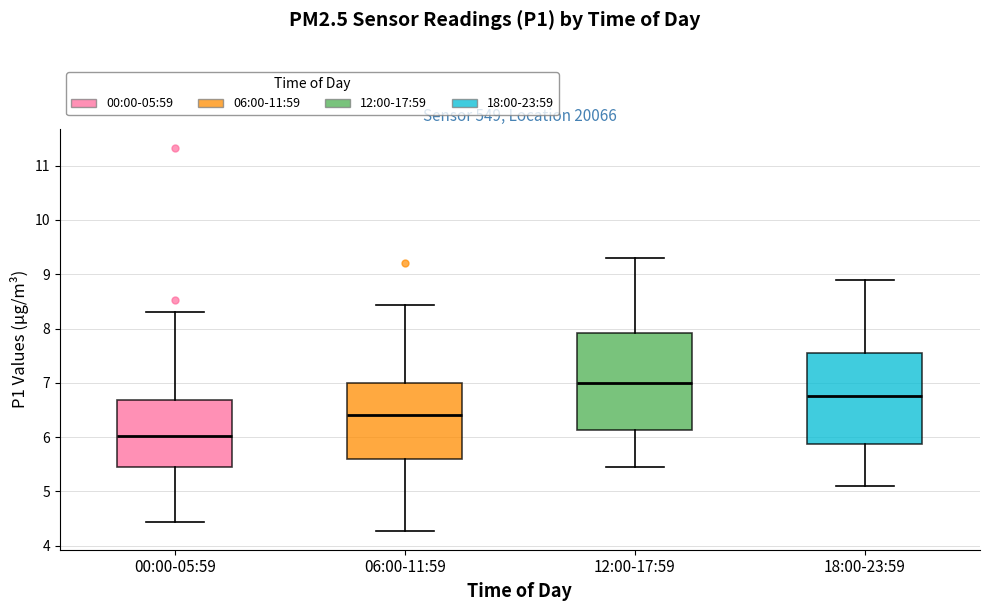

Reading left to right, transcribe this box plot: for each box, give where its median line is, the range the box spans, and where its two whiskers end, as read against the y-axis. The values are not printed on the chart, so give them approximately, as read against the axis.

00:00-05:59: median 6.0, box 5.5 to 6.7, whiskers 4.4 to 8.3
06:00-11:59: median 6.4, box 5.6 to 7.0, whiskers 4.3 to 8.4
12:00-17:59: median 7.0, box 6.1 to 7.9, whiskers 5.5 to 9.3
18:00-23:59: median 6.8, box 5.9 to 7.6, whiskers 5.1 to 8.9